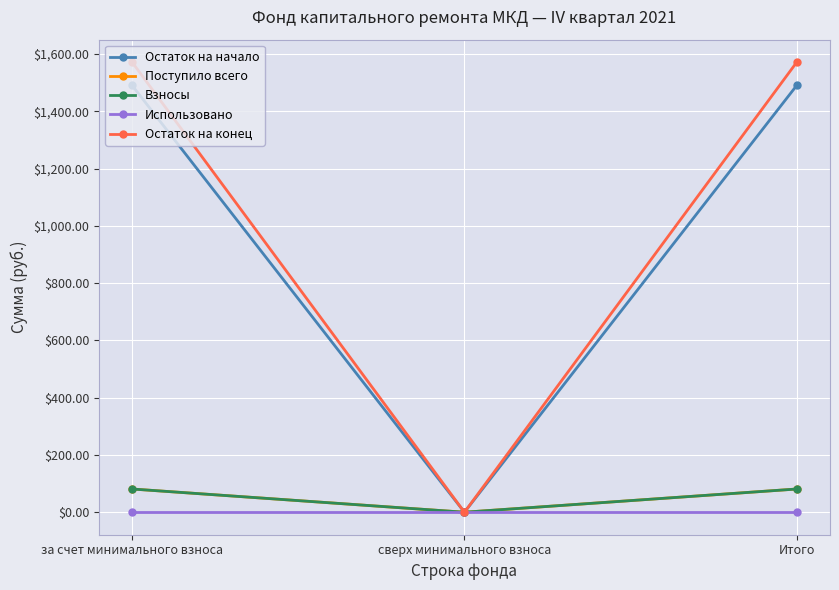

List the labels in order of Использовано value, smallest first.

за счет минимального взноса, сверх минимального взноса, Итого